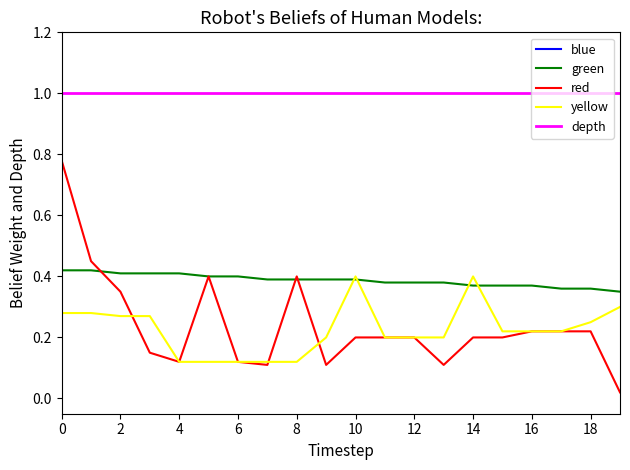

True or false: blue has more than 1 points higher than both neighbors.

False